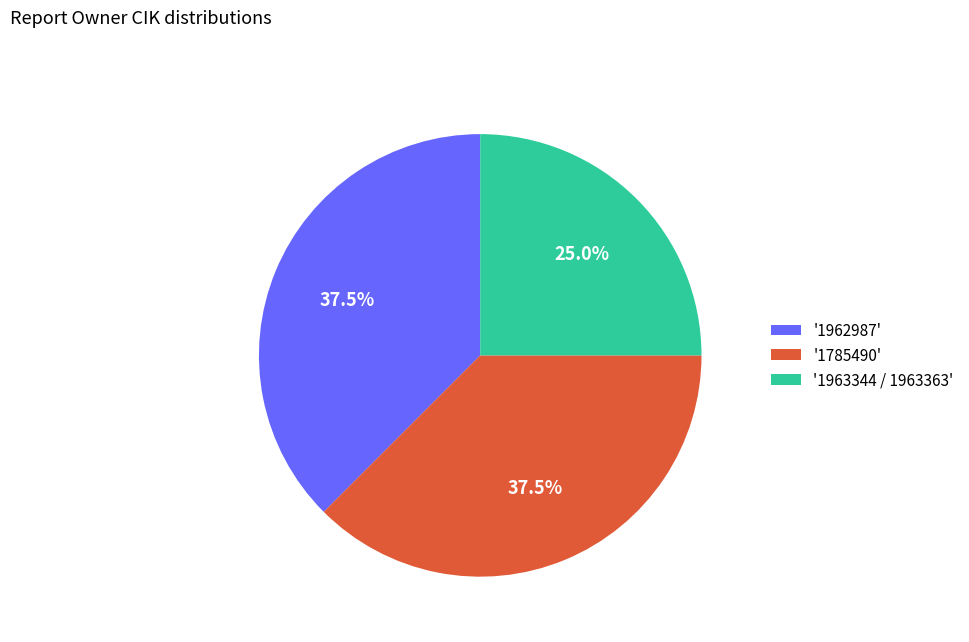

Is there a majority slice in this chart?

No